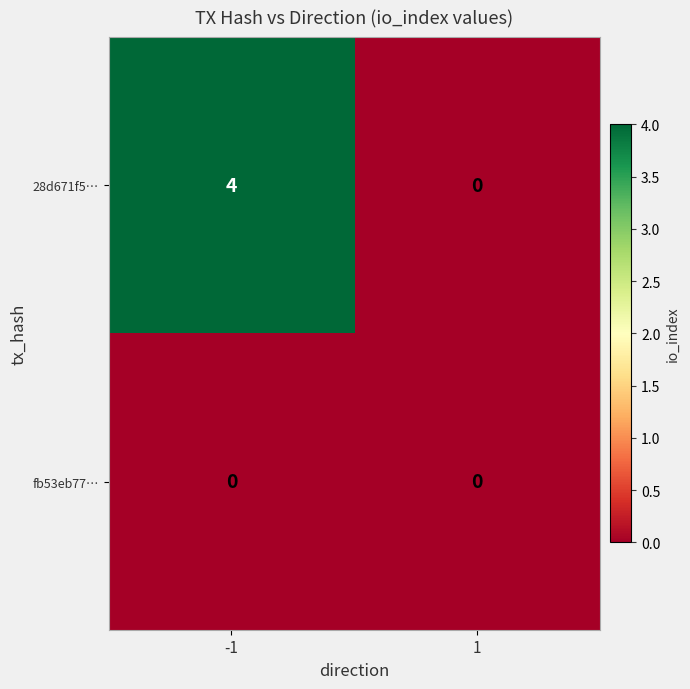

At which category is the sum across all series the highest?

-1